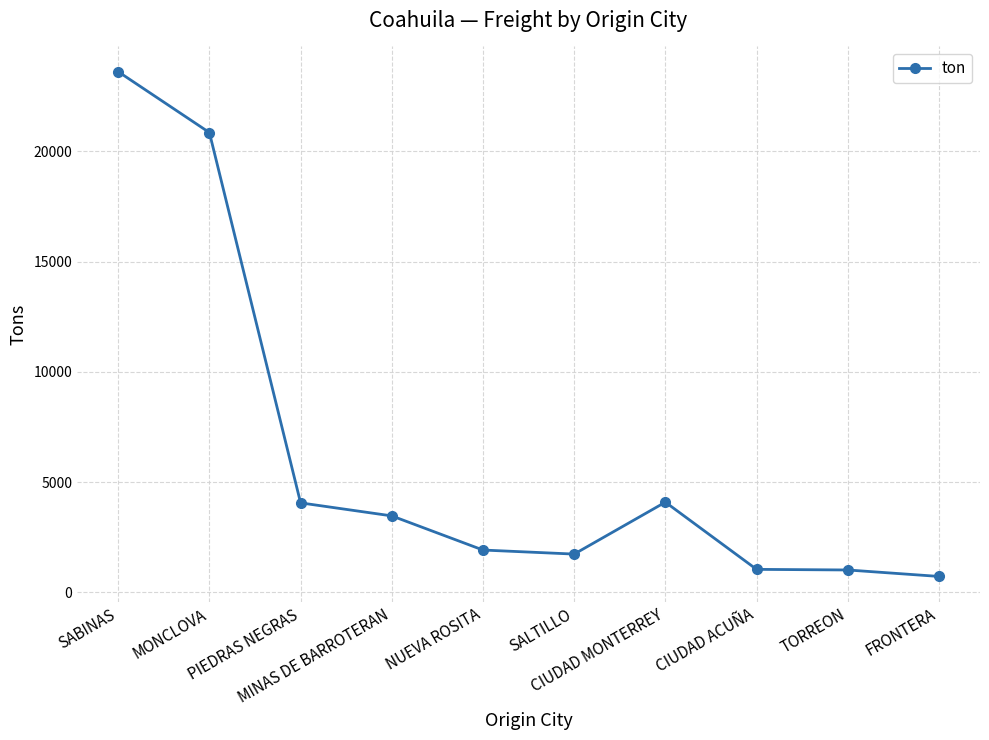

What is the sum of all values?

62495